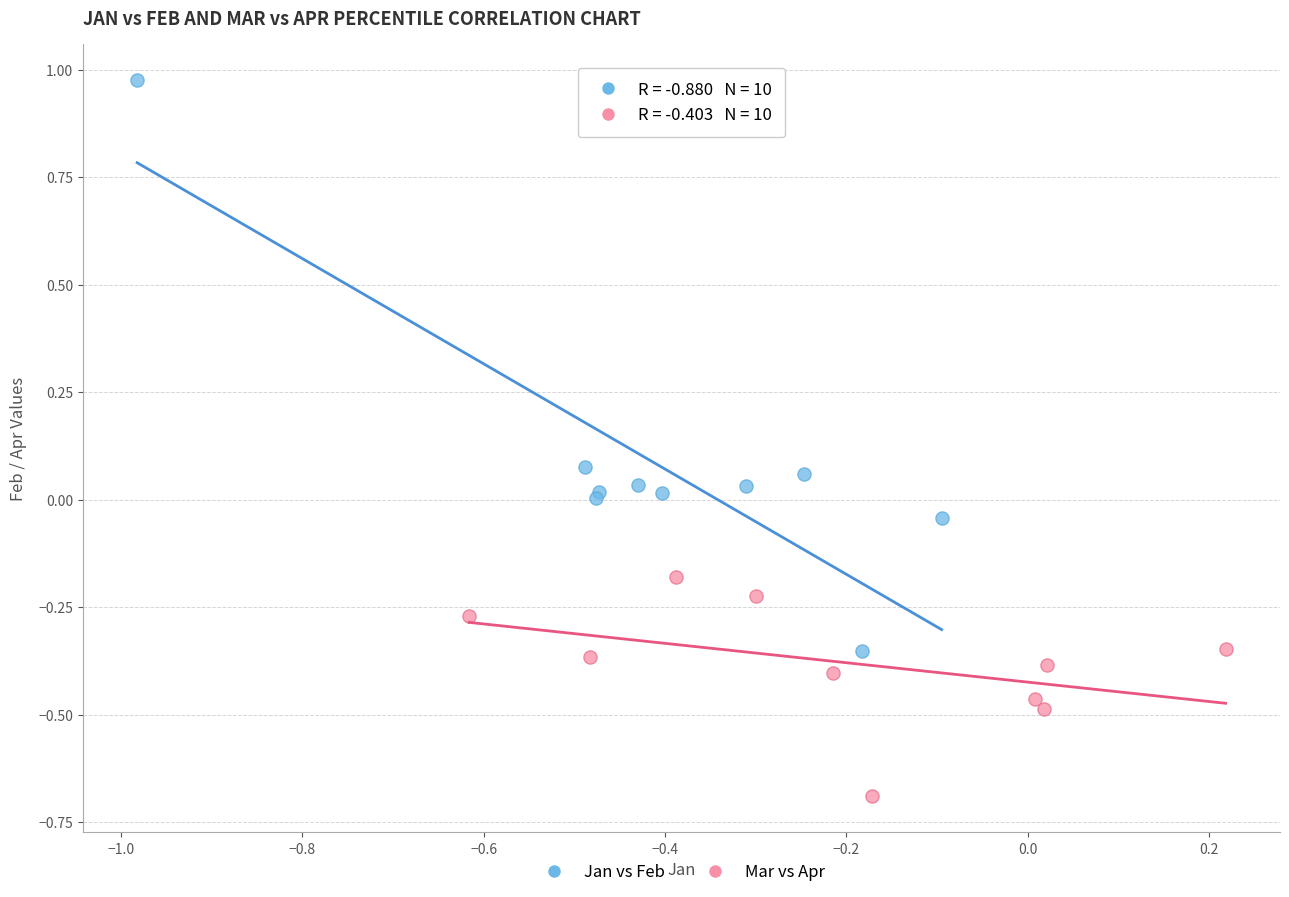

What are all the series names shown in the legend?

Jan vs Feb, Mar vs Apr